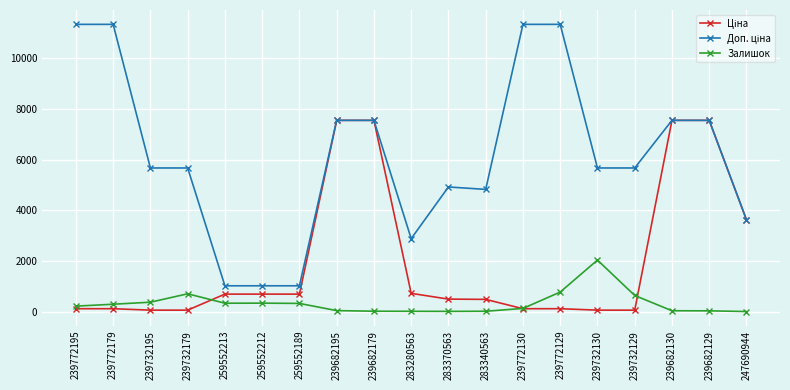

The value of Залишок at 239772129 is 1330.8. True or false?

False